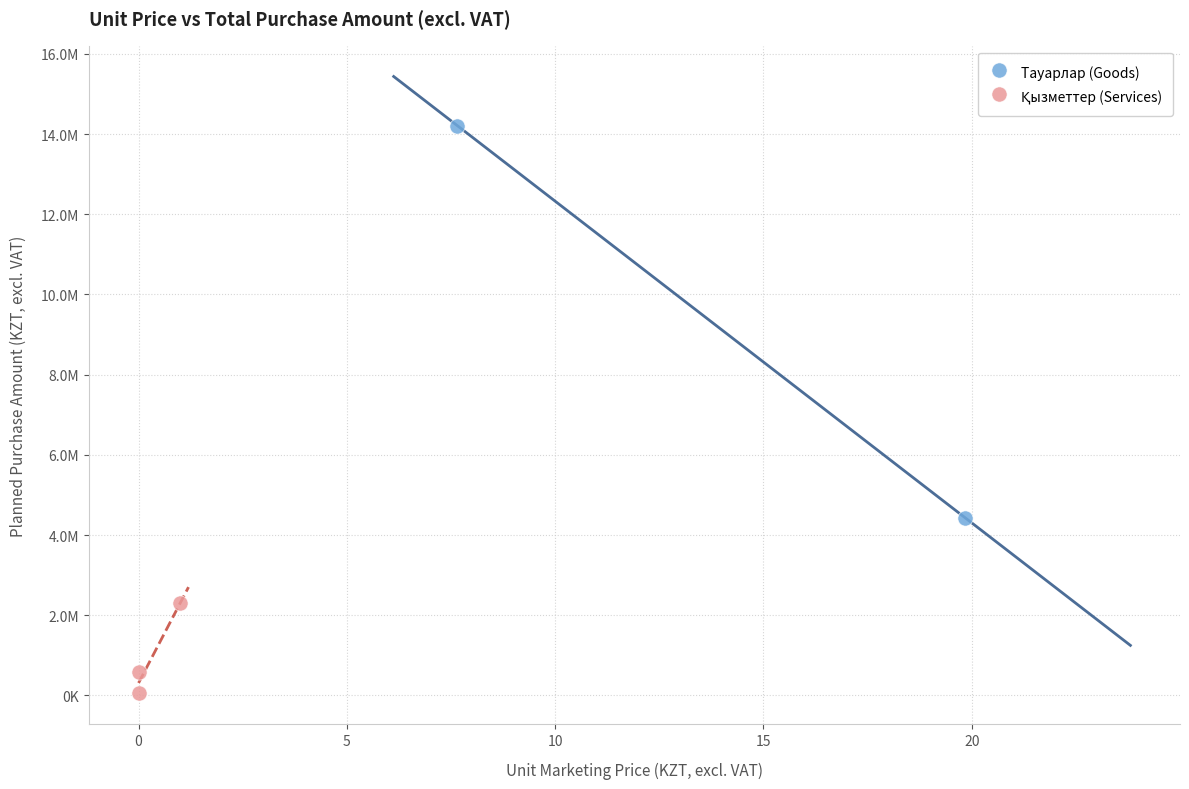

Which series contains the highest Y value?

Тауарлар (Goods)